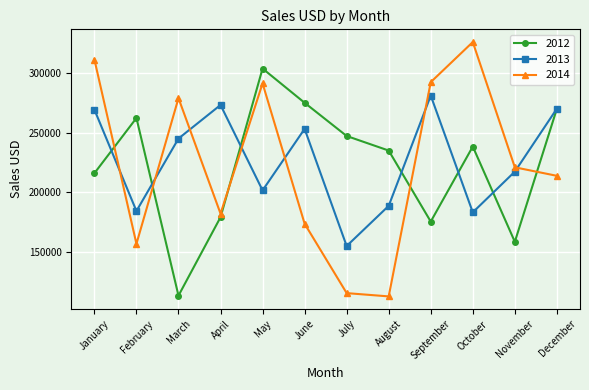

Where does the 2014 series first go above 220940?

January